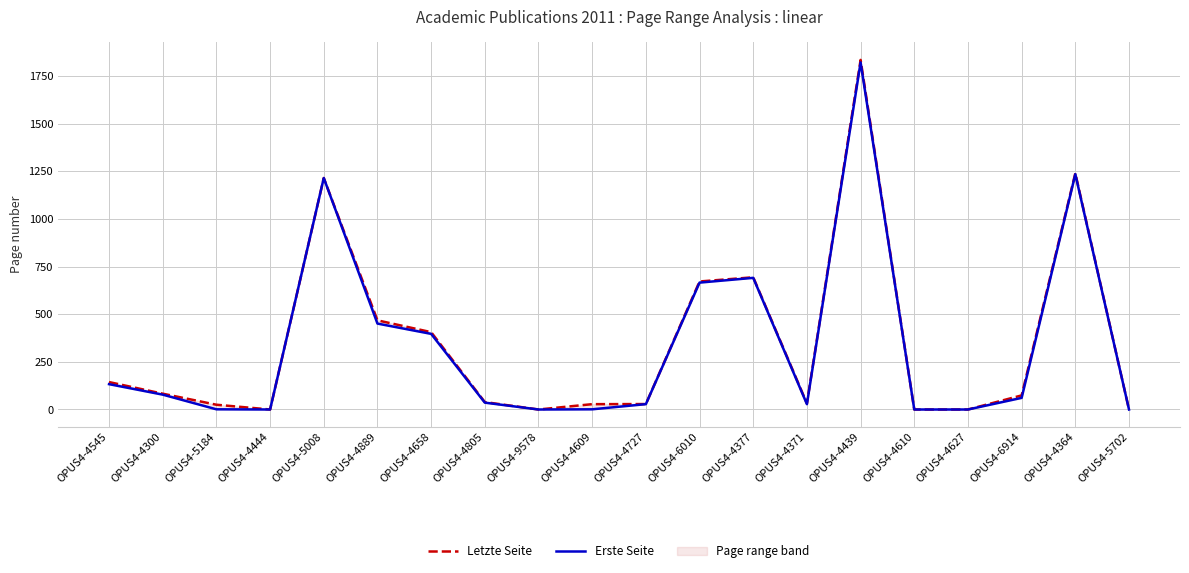

The value of Letzte Seite at OPUS4-4371 is 50.3. True or false?

False